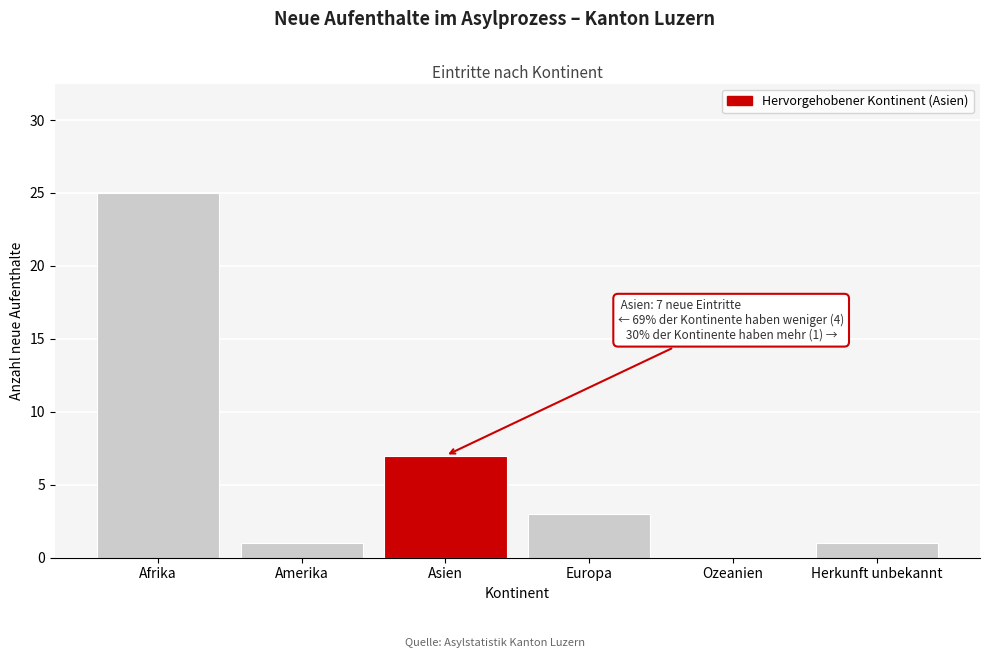

Reading left to right, extract all data points from this chart.

Afrika=25	Amerika=1	Asien=7	Europa=3	Ozeanien=0	Herkunft unbekannt=1